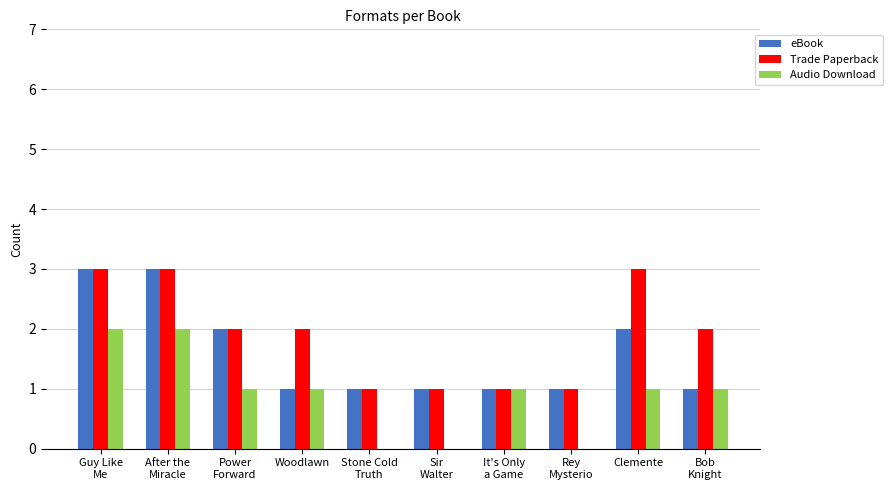

Reading right to left, what are all the values shown in this chart?

eBook: Bob
Knight=1	Clemente=2	Rey
Mysterio=1	It's Only
a Game=1	Sir
Walter=1	Stone Cold
Truth=1	Woodlawn=1	Power
Forward=2	After the
Miracle=3	Guy Like
Me=3
Trade Paperback: Bob
Knight=2	Clemente=3	Rey
Mysterio=1	It's Only
a Game=1	Sir
Walter=1	Stone Cold
Truth=1	Woodlawn=2	Power
Forward=2	After the
Miracle=3	Guy Like
Me=3
Audio Download: Bob
Knight=1	Clemente=1	Rey
Mysterio=0	It's Only
a Game=1	Sir
Walter=0	Stone Cold
Truth=0	Woodlawn=1	Power
Forward=1	After the
Miracle=2	Guy Like
Me=2